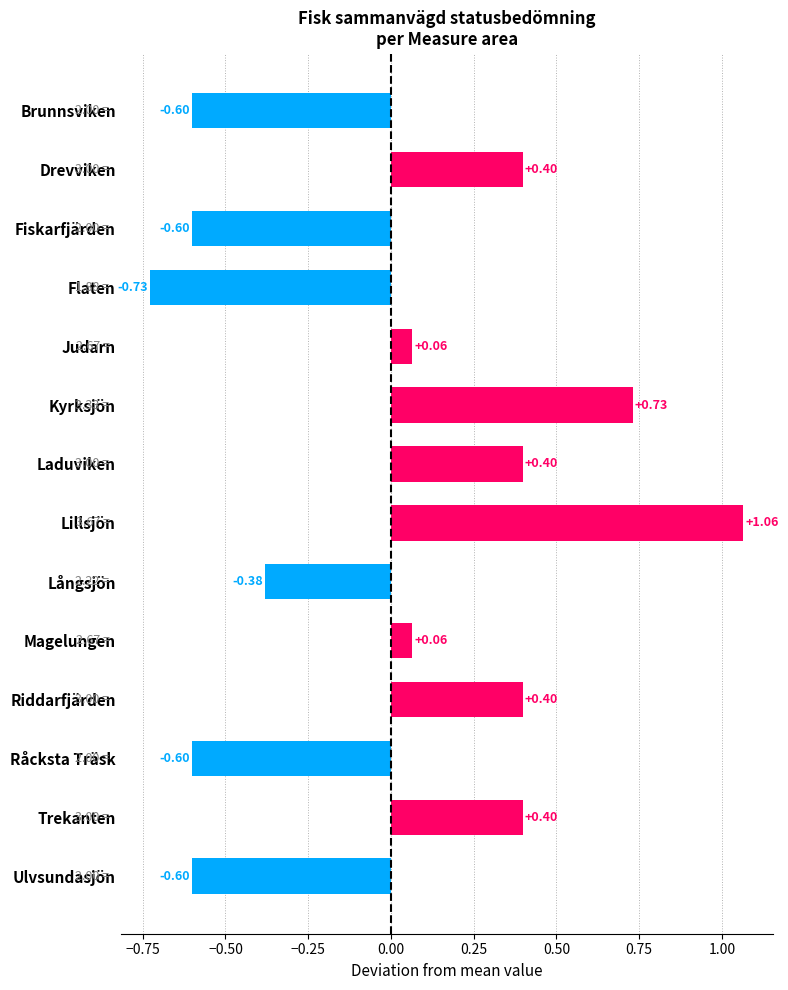

Between Lillsjön and Trekanten, which is larger?

Lillsjön